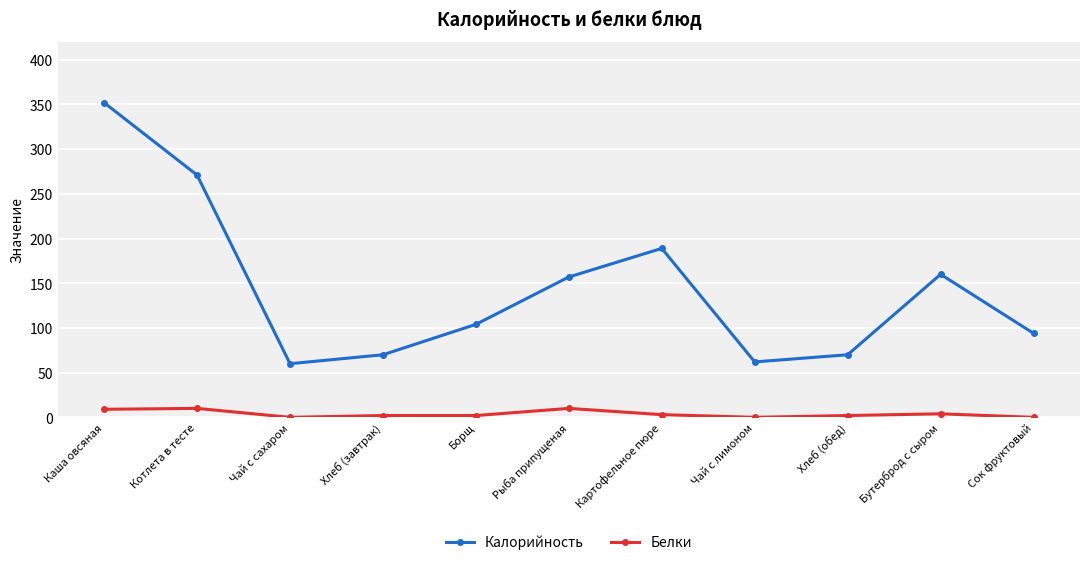

What is the difference between the maximum and minimum values in the Белки series?

10.0